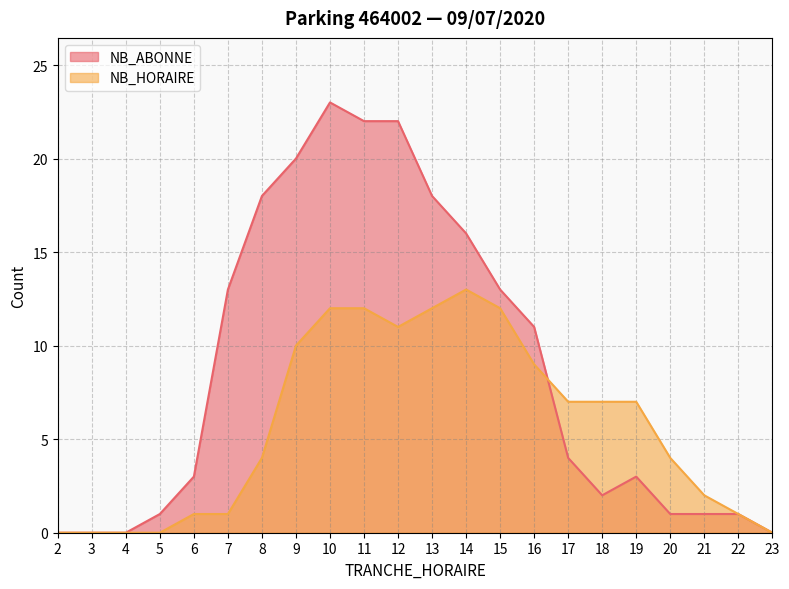

Reading left to right, list all the values displayed in this chart.

NB_ABONNE: 0	0	0	1	3	13	18	20	23	22	22	18	16	13	11	4	2	3	1	1	1	0
NB_HORAIRE: 0	0	0	0	1	1	4	10	12	12	11	12	13	12	9	7	7	7	4	2	1	0